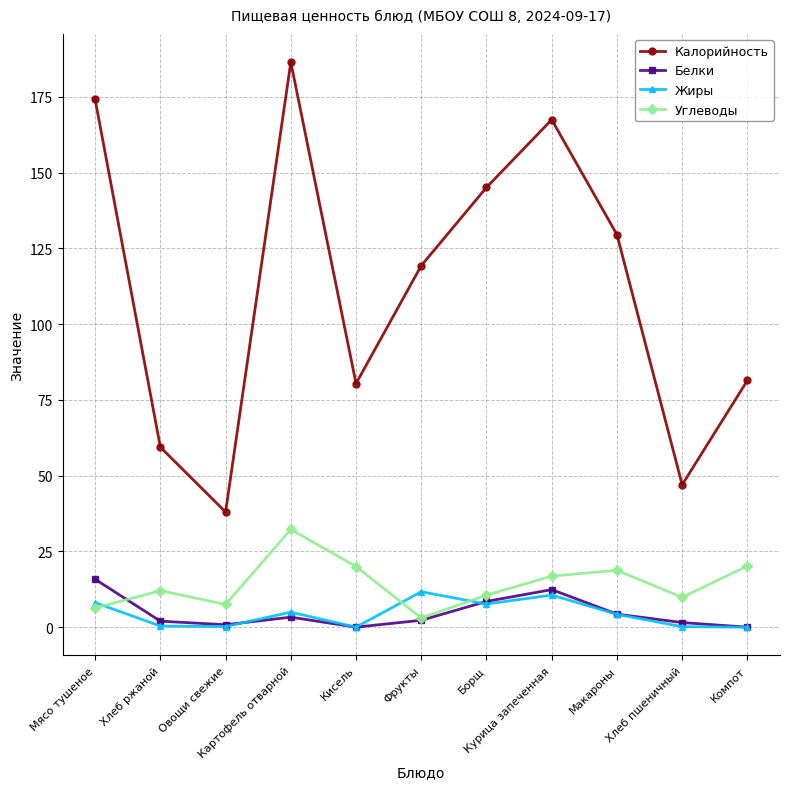

At which category does Жиры reach its first local peak?

Картофель отварной